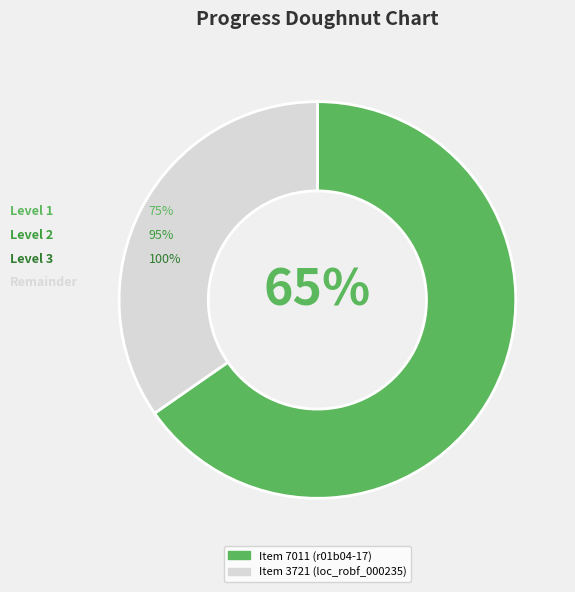

Does any single category account for the majority?

Yes